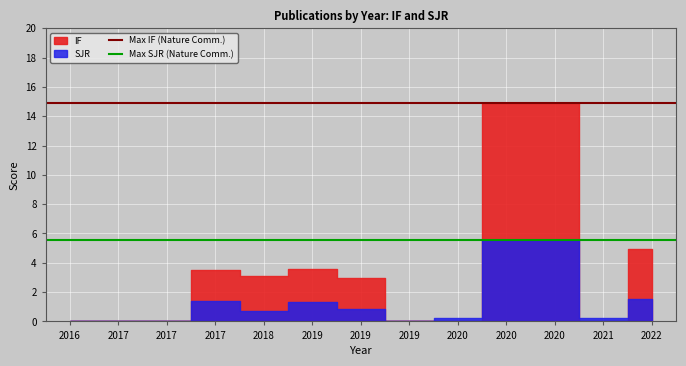

At which label does Max SJR (Nature Comm.) reach its minimum?

2016